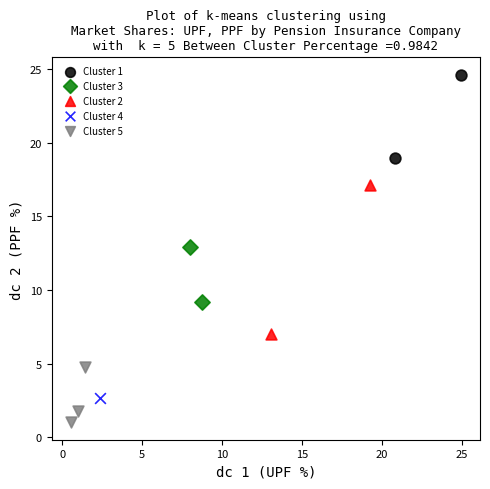

What are all the series names shown in the legend?

Cluster 1, Cluster 3, Cluster 2, Cluster 4, Cluster 5